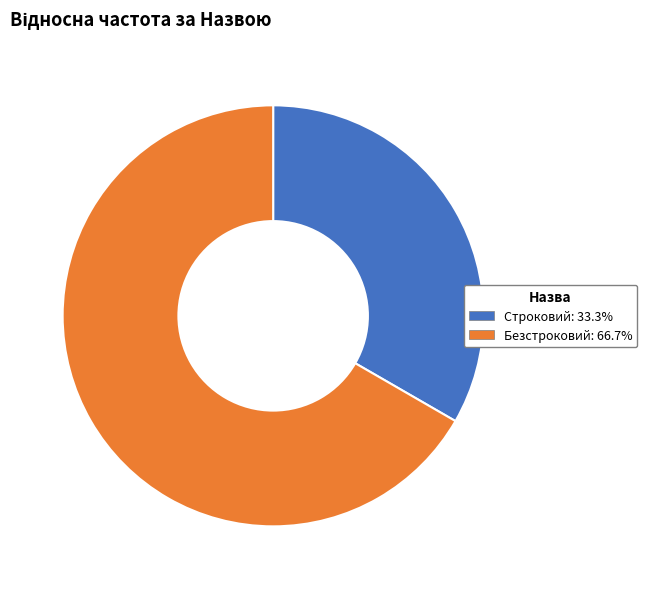

How many slices are in this pie chart?

2